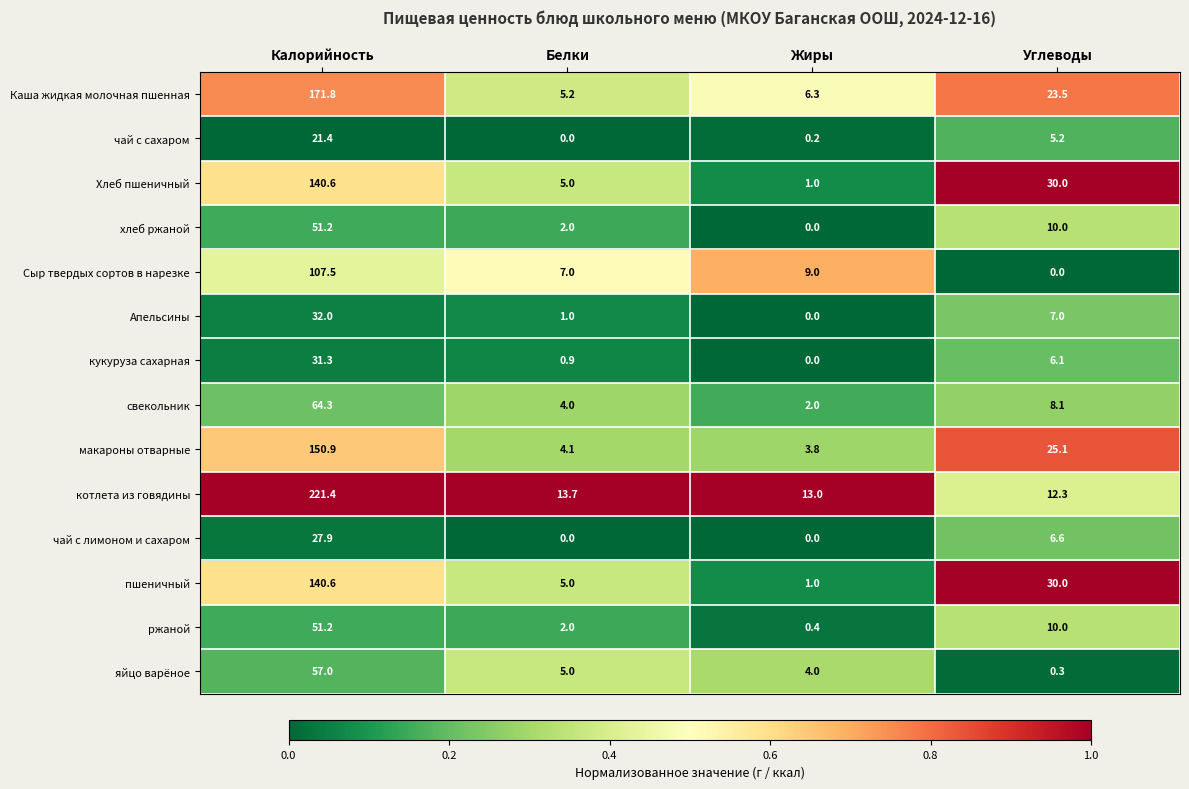

What is the maximum value shown in the chart?

221.4